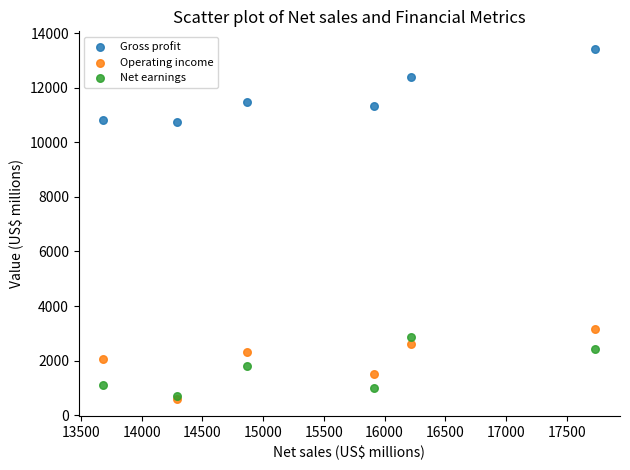

In the Gross profit series, what Y value is closest to 12087?

12381